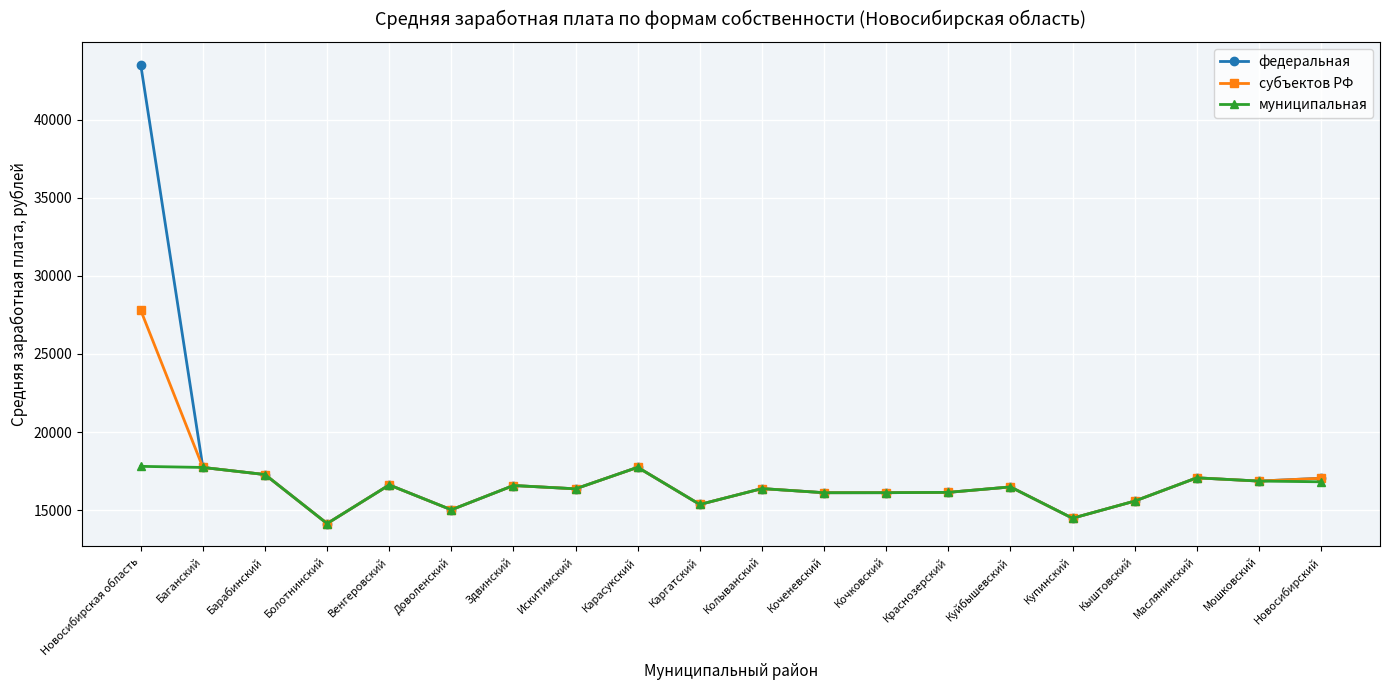

The субъектов РФ series shows 17281.4 at Барабинский. True or false?

True